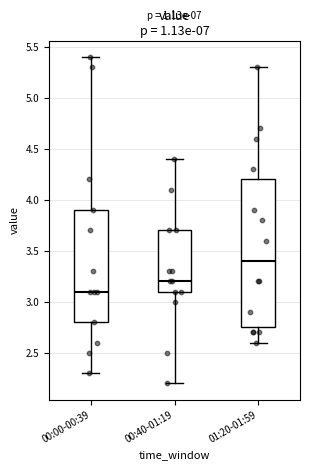

Which box is the tallest, from its lower edge to its upper edge?

01:20-01:59